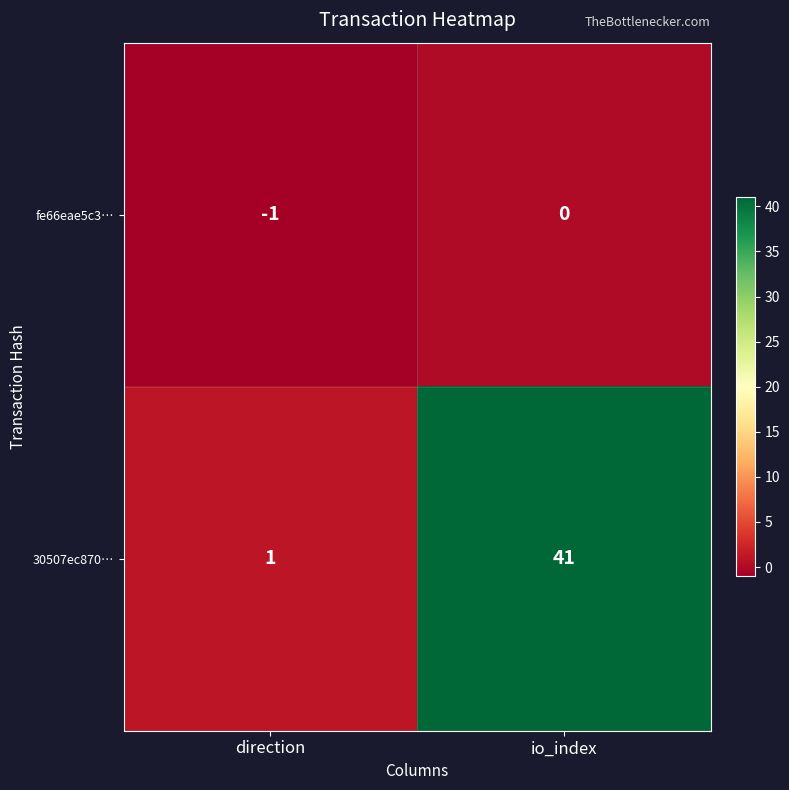

Reading right to left, what are all the values shown in this chart?

fe66eae5c3…: 0	-1
30507ec870…: 41	1